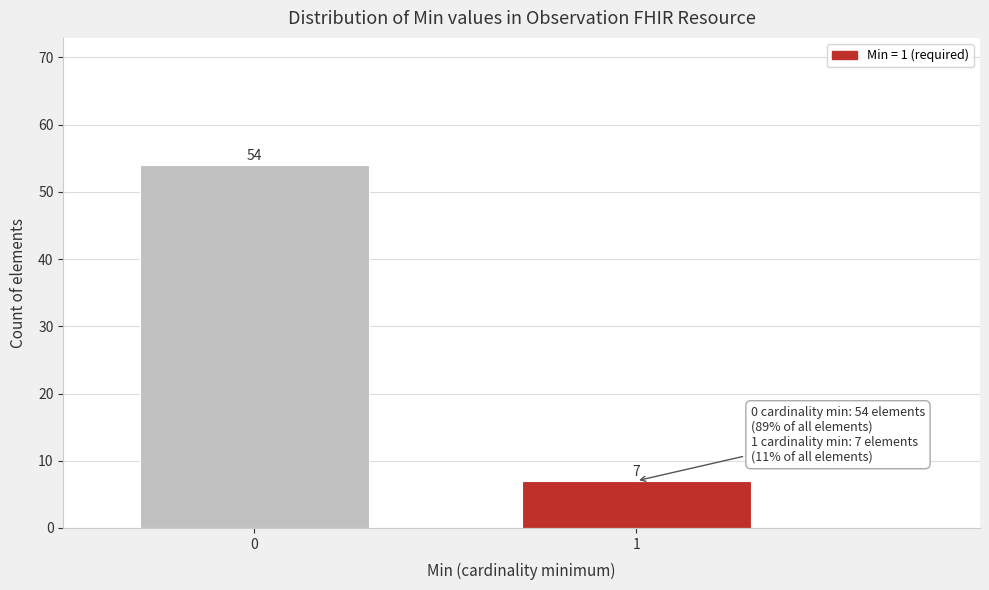

Reading left to right, transcribe all the data shown in this chart.

54	7